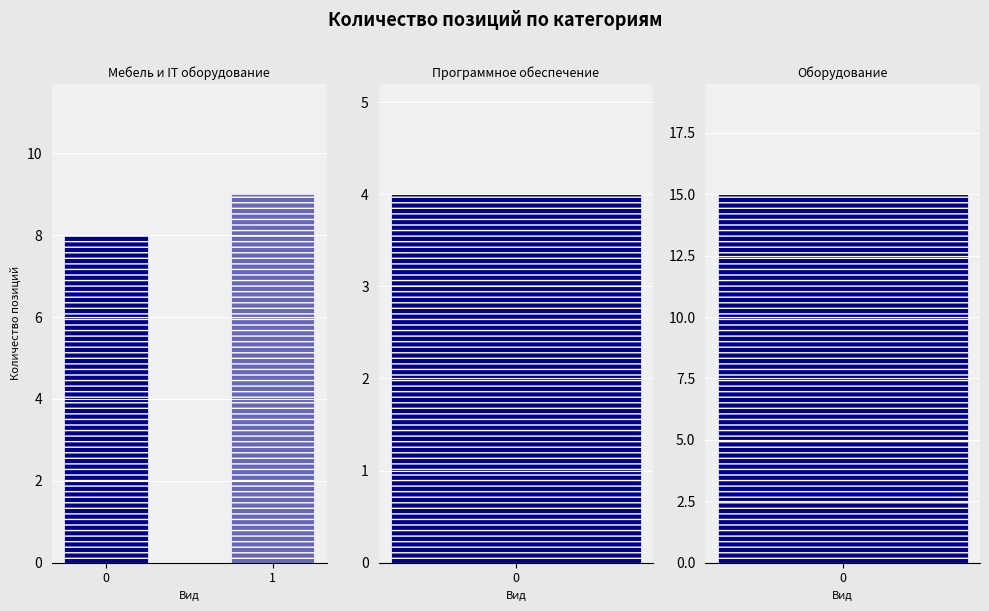

What is the difference between the second highest and second lowest values?

1